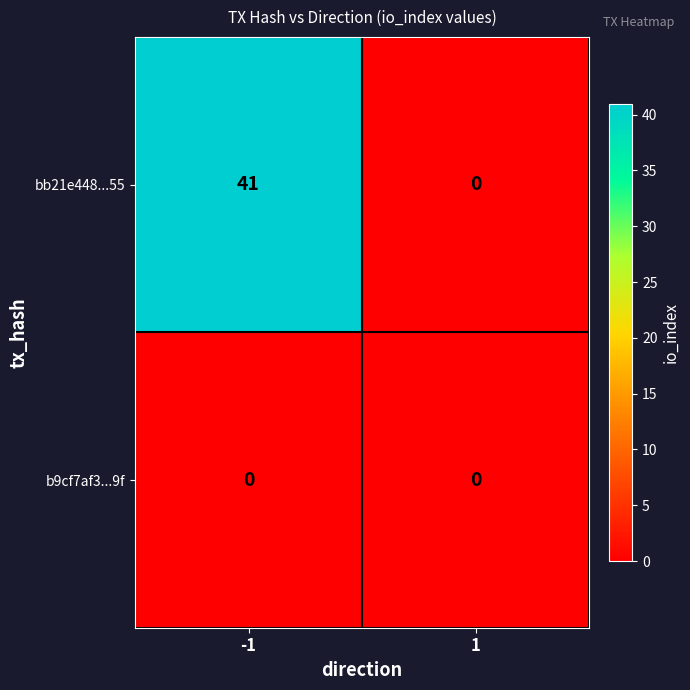

How many distinct data groups are displayed?

2